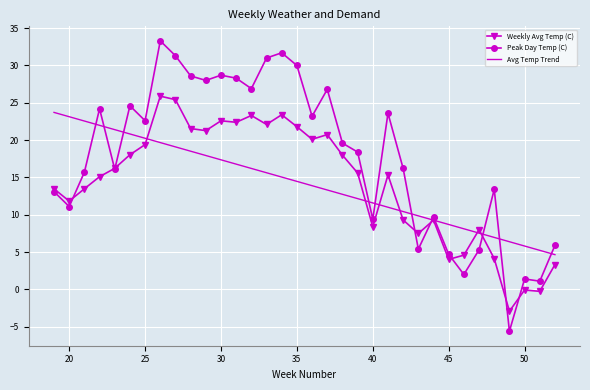

Which series has the largest total across all categories?

Peak Day Temp (C)